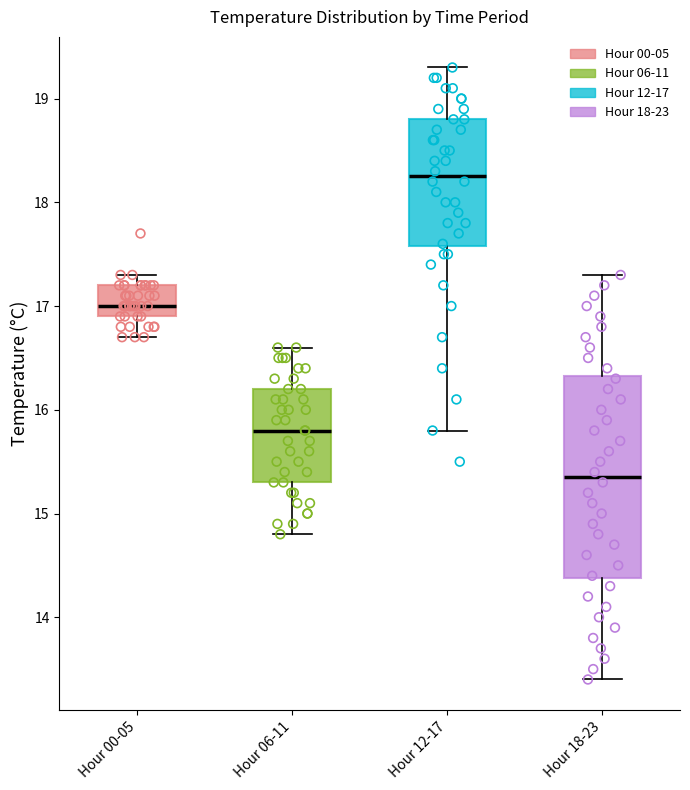

Where does the upper whisker of the box for Hour 00-05 end on the y-axis? The values are not printed on the chart, so give them approximately, as read against the axis.

17.3